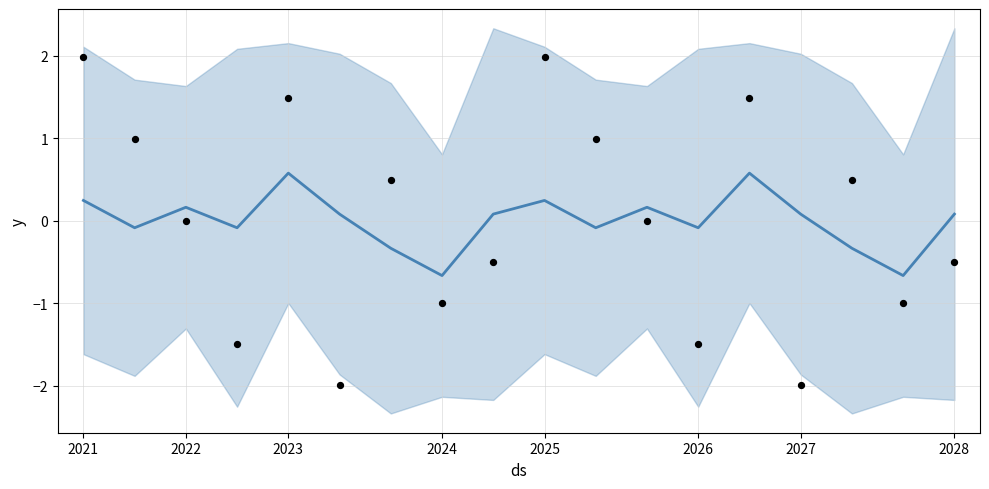

At how many categories does at least one series exceed 0?

14